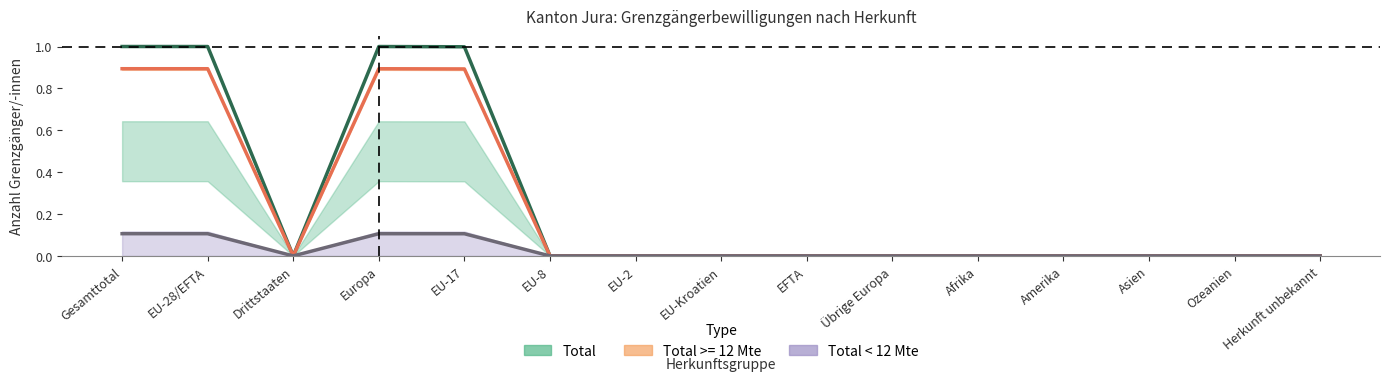

Which has a higher value, Gesamttotal or EU-8?

Gesamttotal